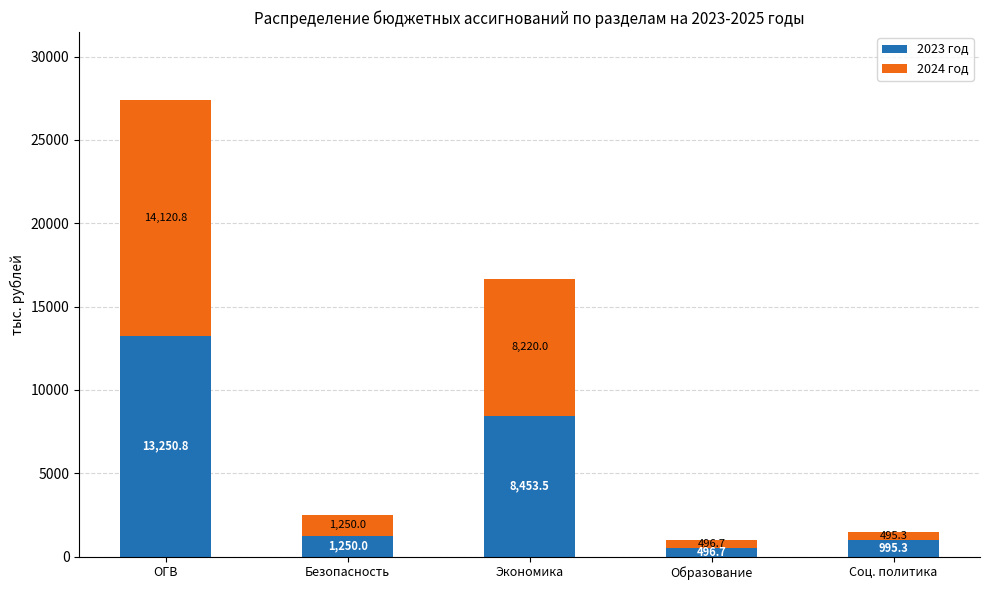

What is the average value of the 2023 год series?

4889.3